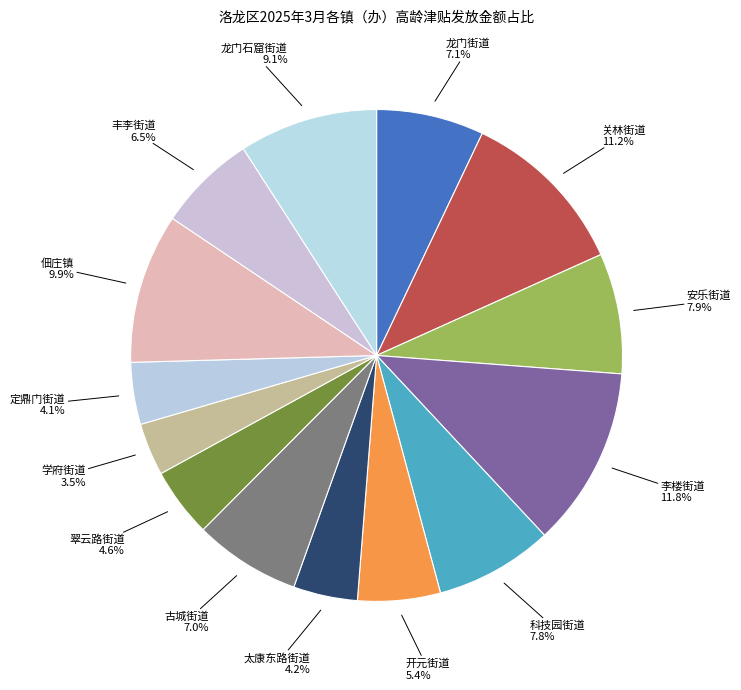

Approximately how many times larger is the value at 安乐街道 compared to 太康东路街道?

1.9